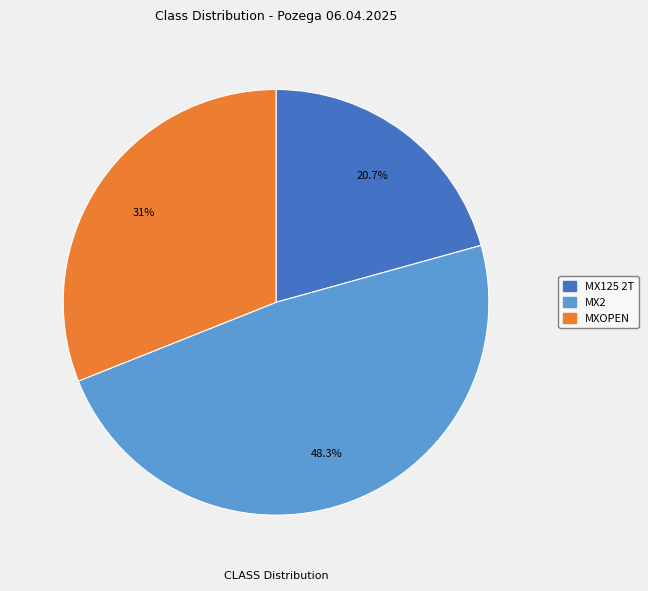

To the nearest percent, what is the difference between the largest and smallest slice percentages?

28%